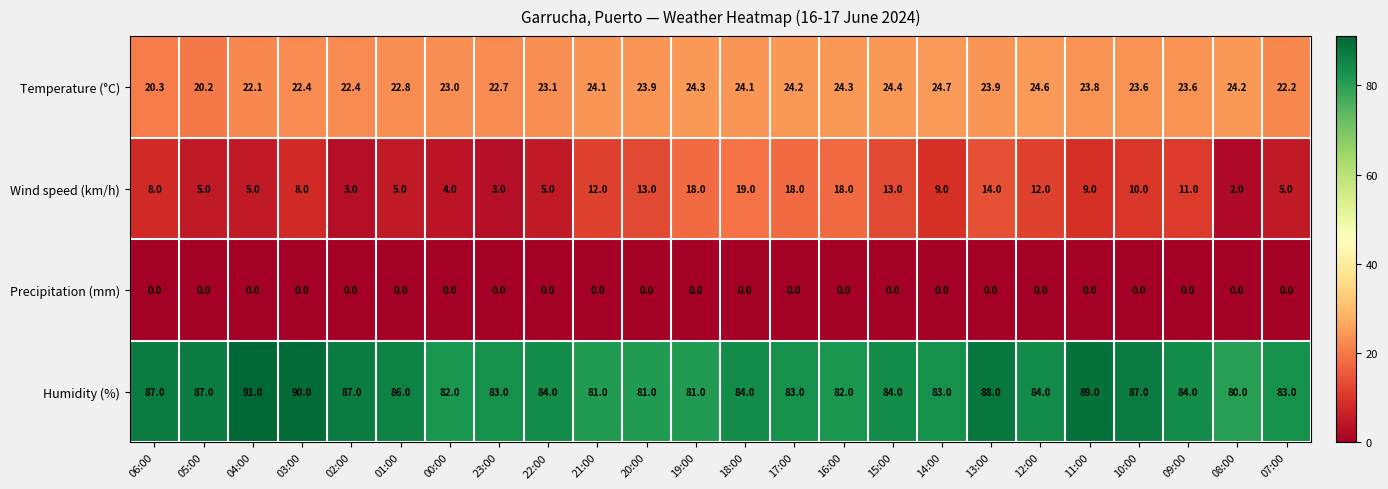

Which series has the largest total across all categories?

Humidity (%)